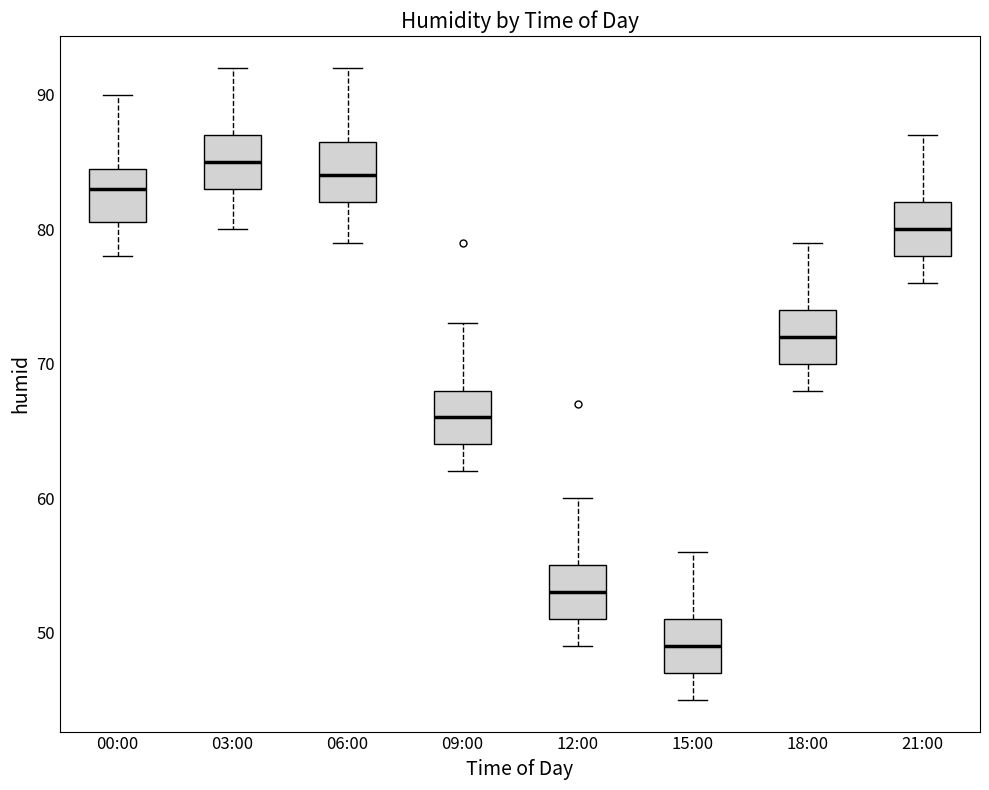

Reading left to right, transcribe this box plot: for each box, give where its median line is, the range the box spans, and where its two whiskers end, as read against the y-axis. The values are not printed on the chart, so give them approximately, as read against the axis.

00:00: median 83, box 81 to 85, whiskers 78 to 90
03:00: median 85, box 83 to 87, whiskers 80 to 92
06:00: median 84, box 82 to 87, whiskers 79 to 92
09:00: median 66, box 64 to 68, whiskers 62 to 73
12:00: median 53, box 51 to 55, whiskers 49 to 60
15:00: median 49, box 47 to 51, whiskers 45 to 56
18:00: median 72, box 70 to 74, whiskers 68 to 79
21:00: median 80, box 78 to 82, whiskers 76 to 87